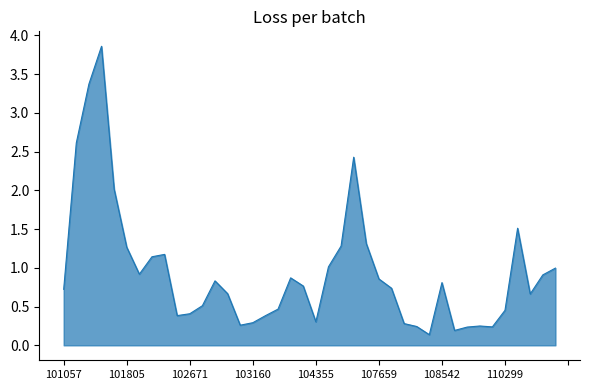

What is the difference between the maximum and minimum values?

3.7